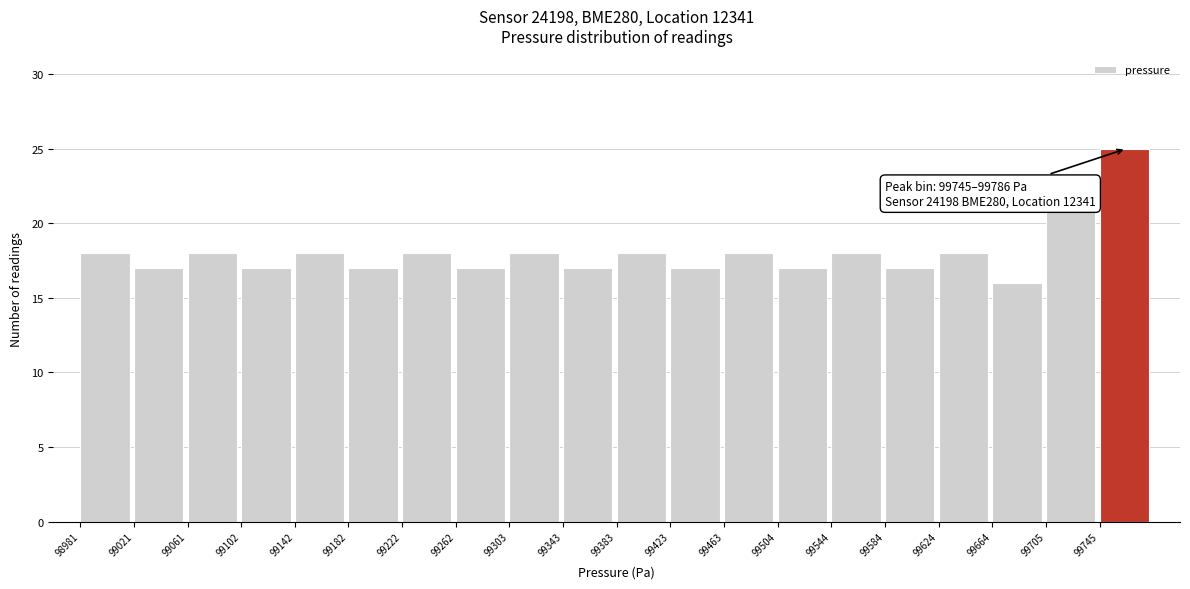

Over which range of the x-axis is the bar tallest?

99745 to 99785